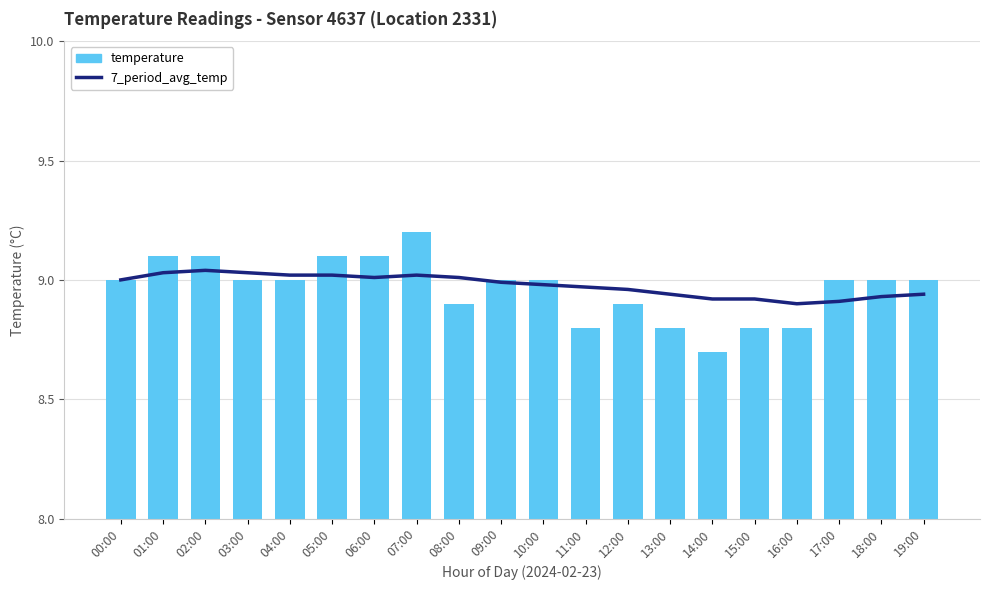

What is the average value of the 7_period_avg_temp series?

9.0